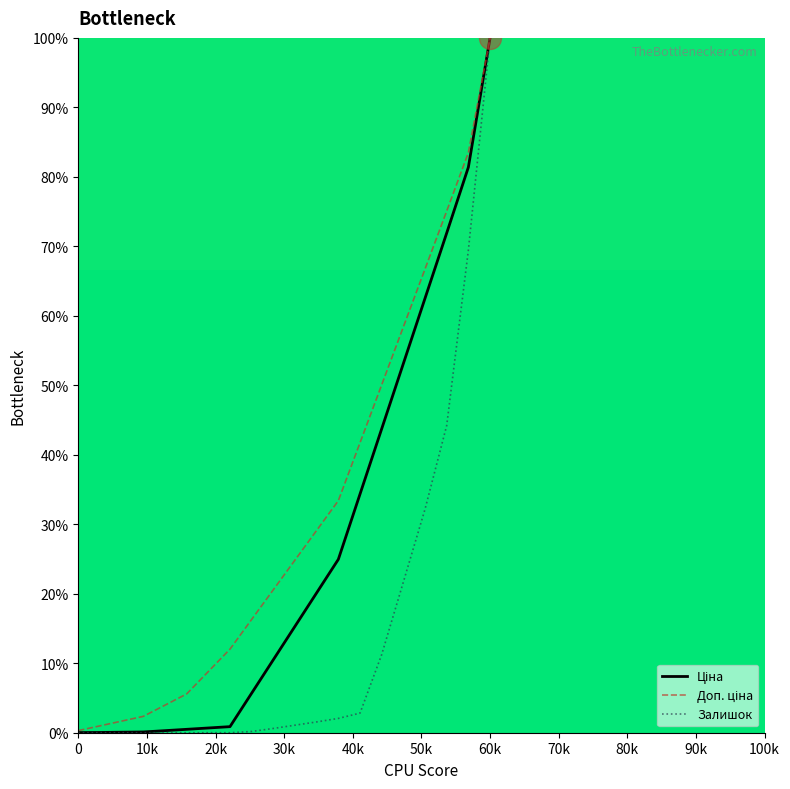

Which series has the largest range (max minus min)?

Залишок